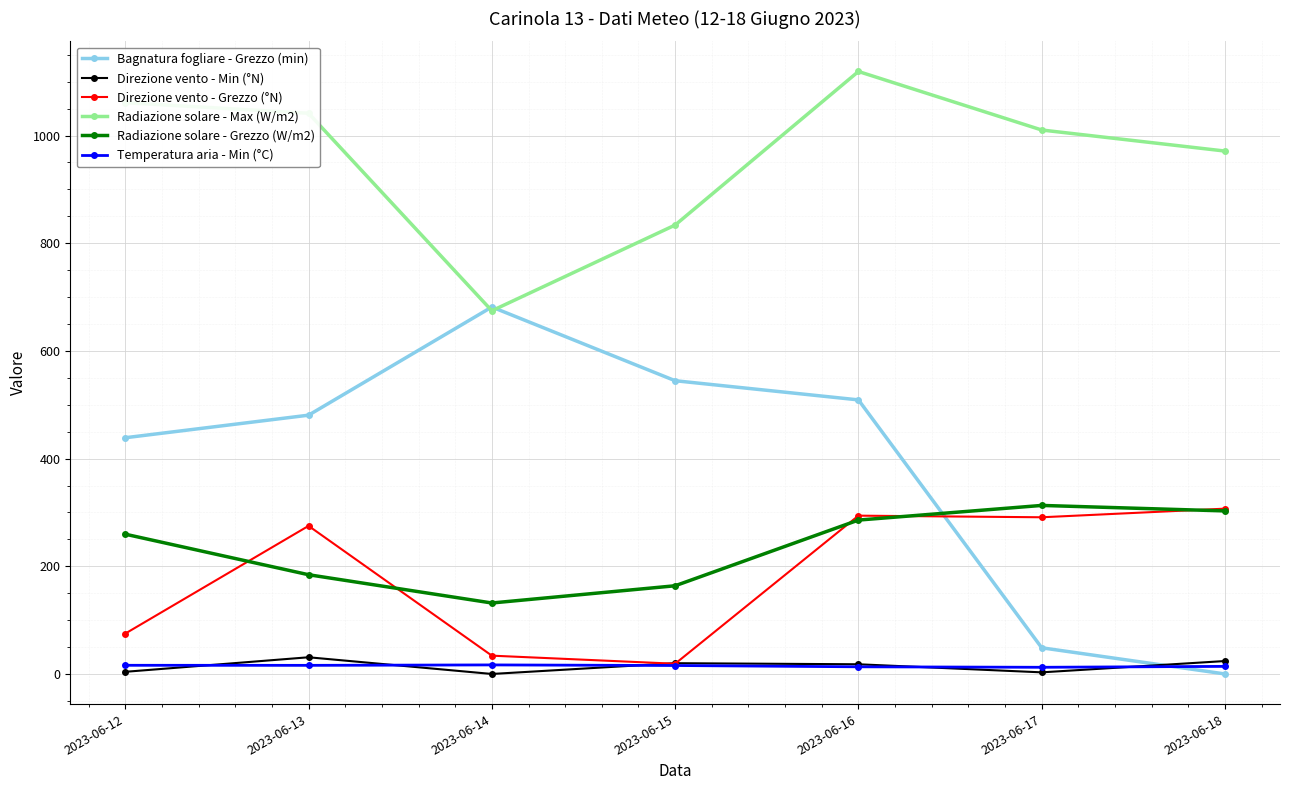

Which series has the largest total across all categories?

Radiazione solare - Max (W/m2)